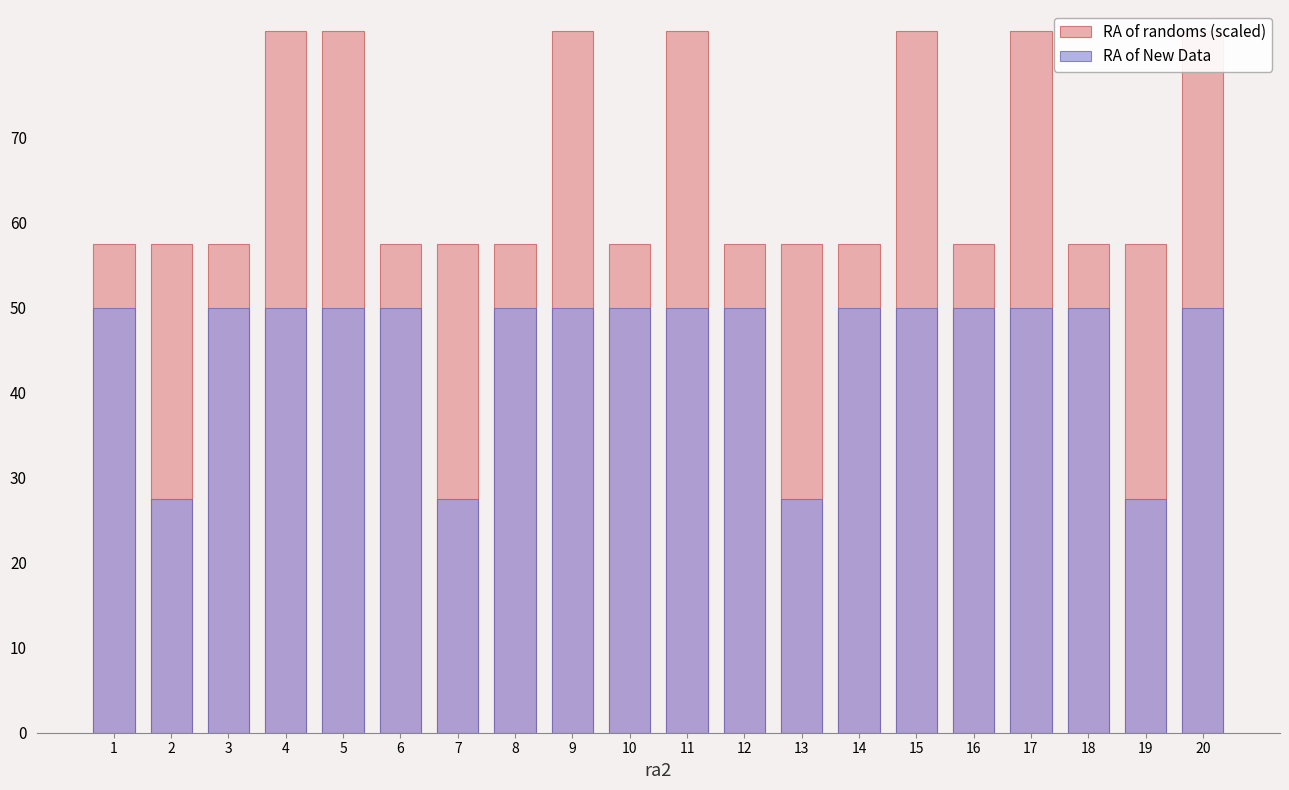

What is the value of the RA of randoms (scaled) bar at the 19th from the left?

57.5